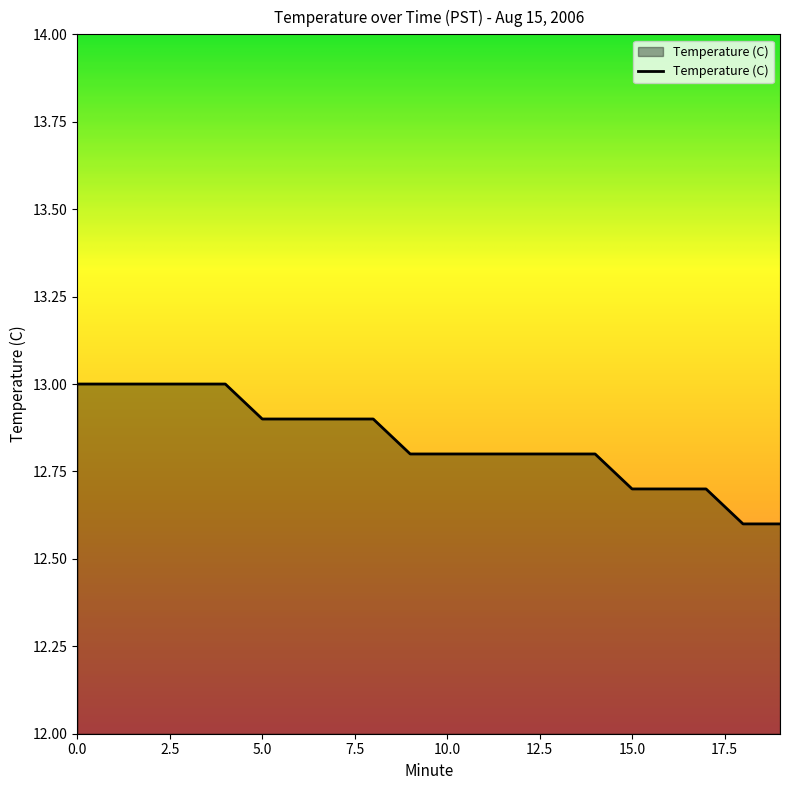

What is the difference between the maximum and minimum values?

0.4